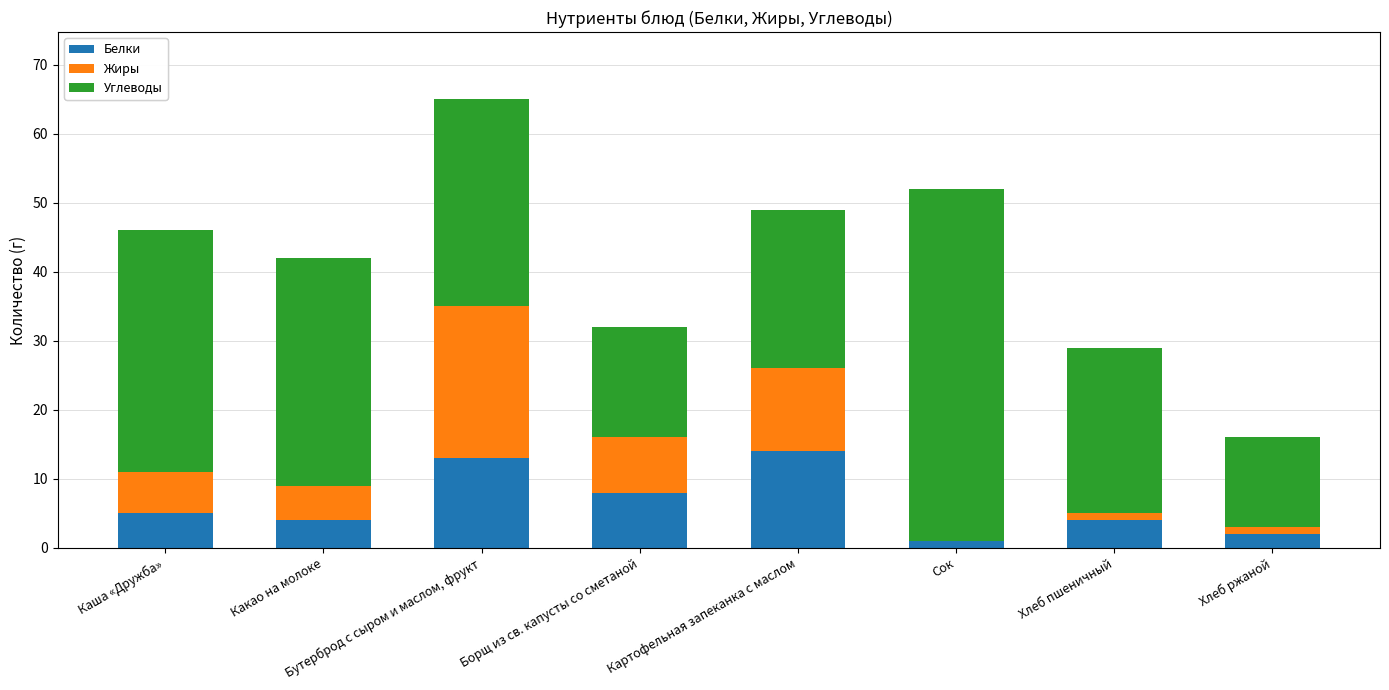

At which category is the sum across all series the highest?

Бутерброд с сыром и маслом, фрукт